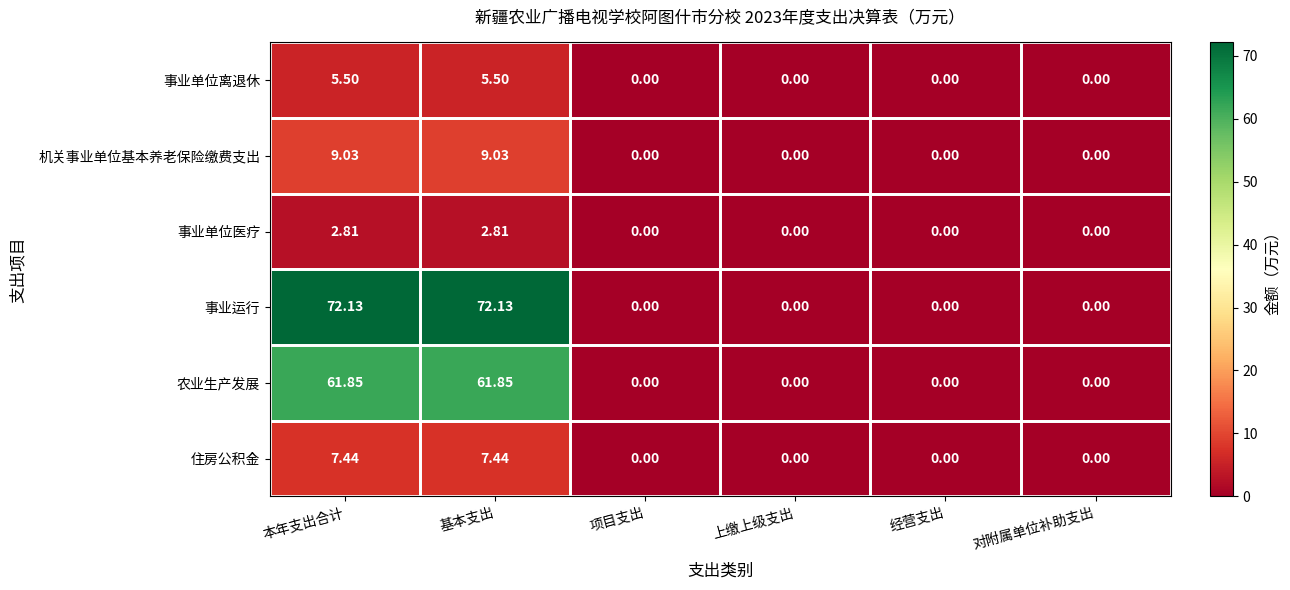

Rank the series by their maximum value, from highest to lowest.

事业运行, 农业生产发展, 机关事业单位基本养老保险缴费支出, 住房公积金, 事业单位离退休, 事业单位医疗